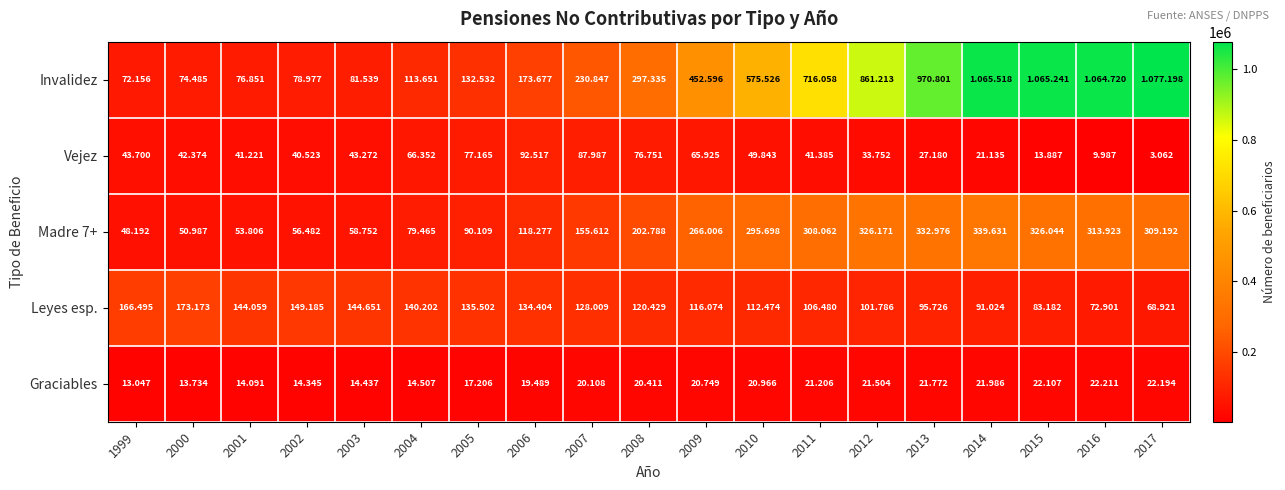

What is the total value across all series at 2014?

1539294